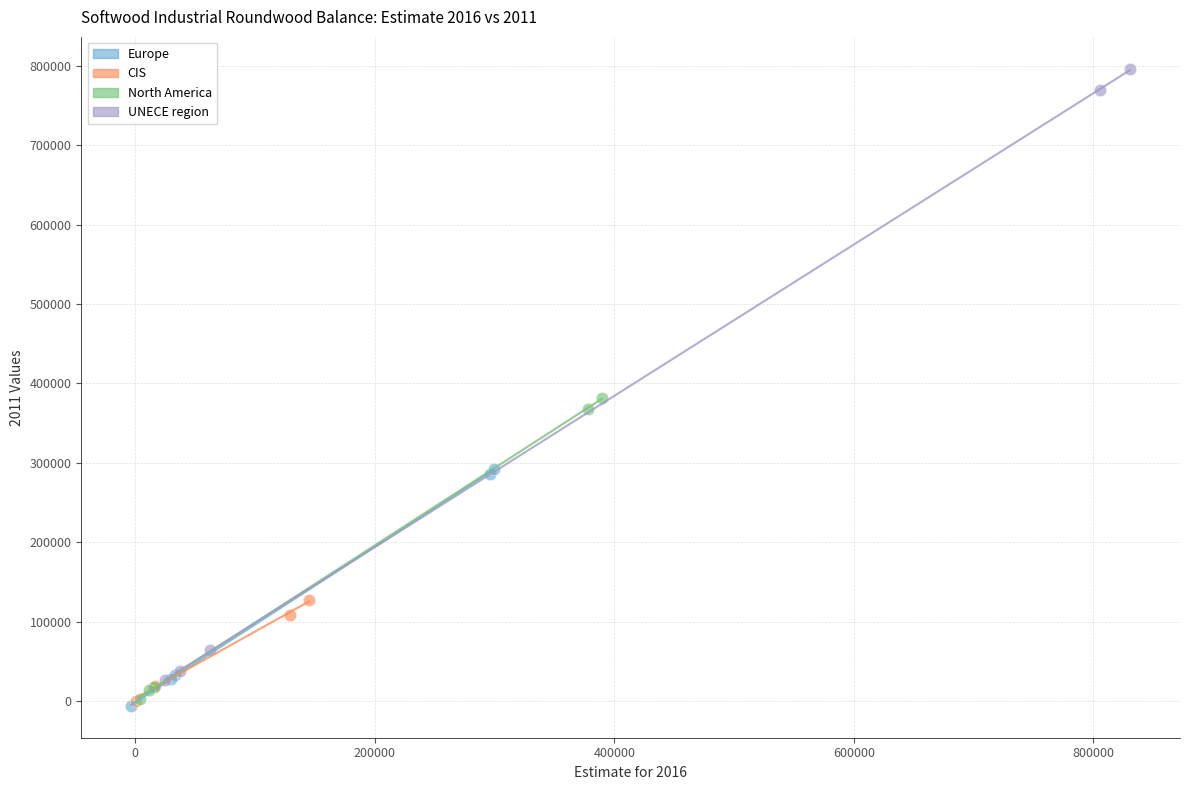

What are all the series names shown in the legend?

Europe, CIS, North America, UNECE region